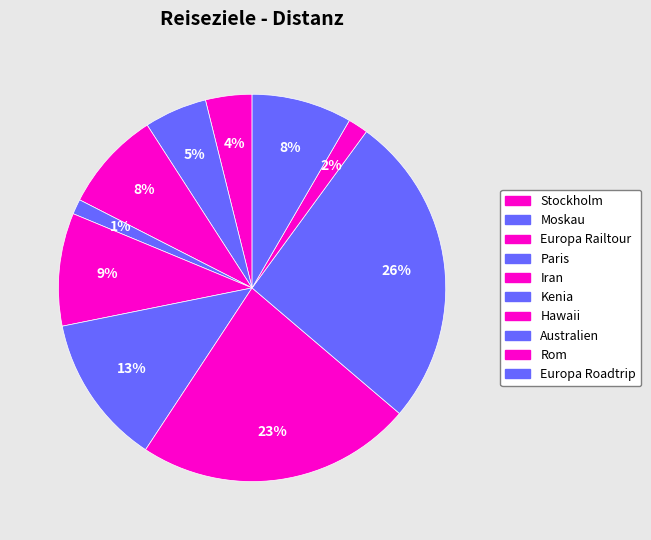

To the nearest percent, what is the difference between the largest and smallest slice percentages?

25%